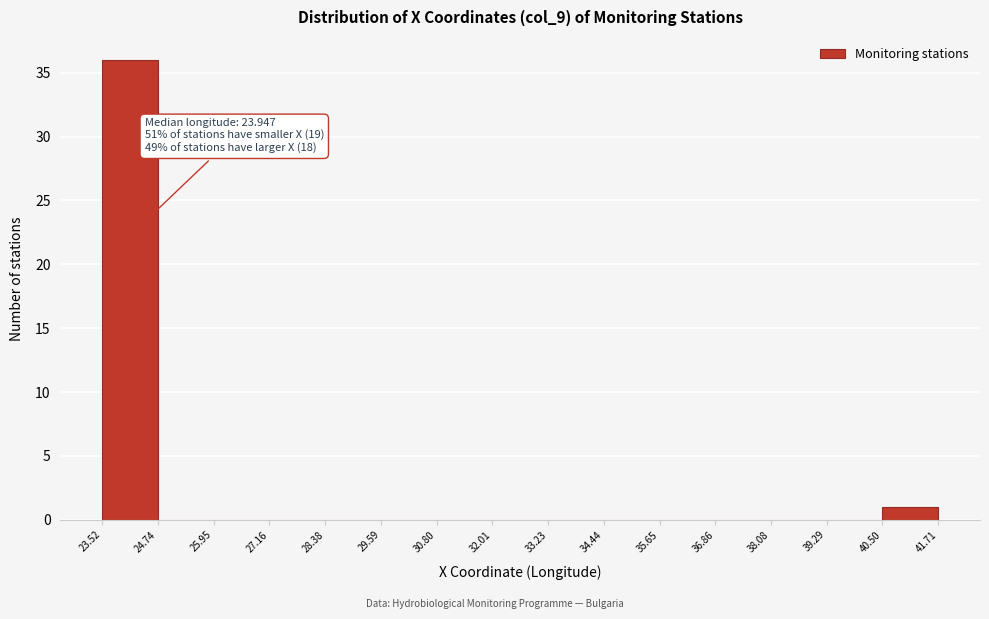

Over which range of the x-axis is the bar tallest?

23.52 to 24.74